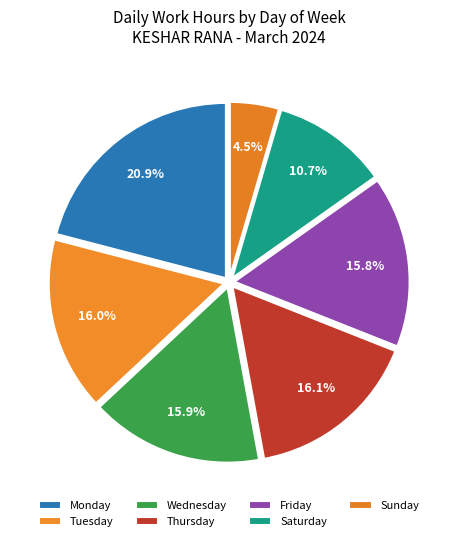

How many slices are in this pie chart?

7